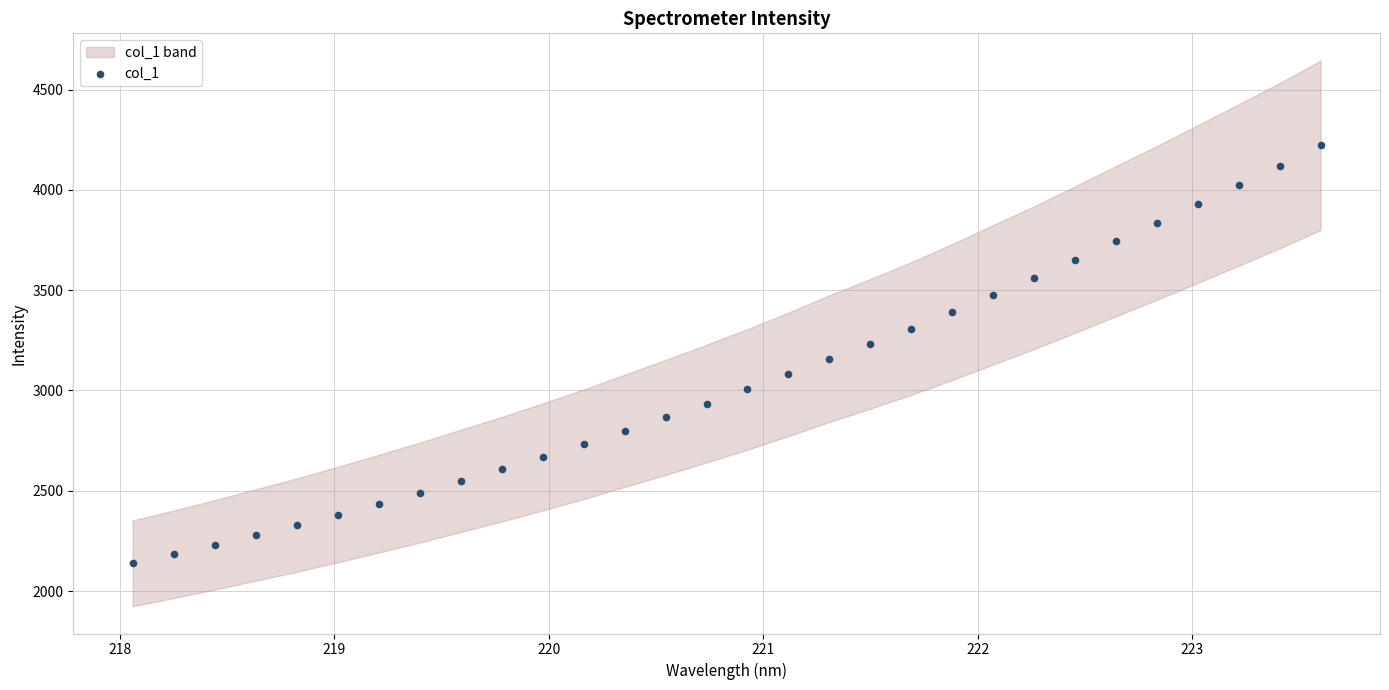

What is the range of X values (max minus min)?

5.5